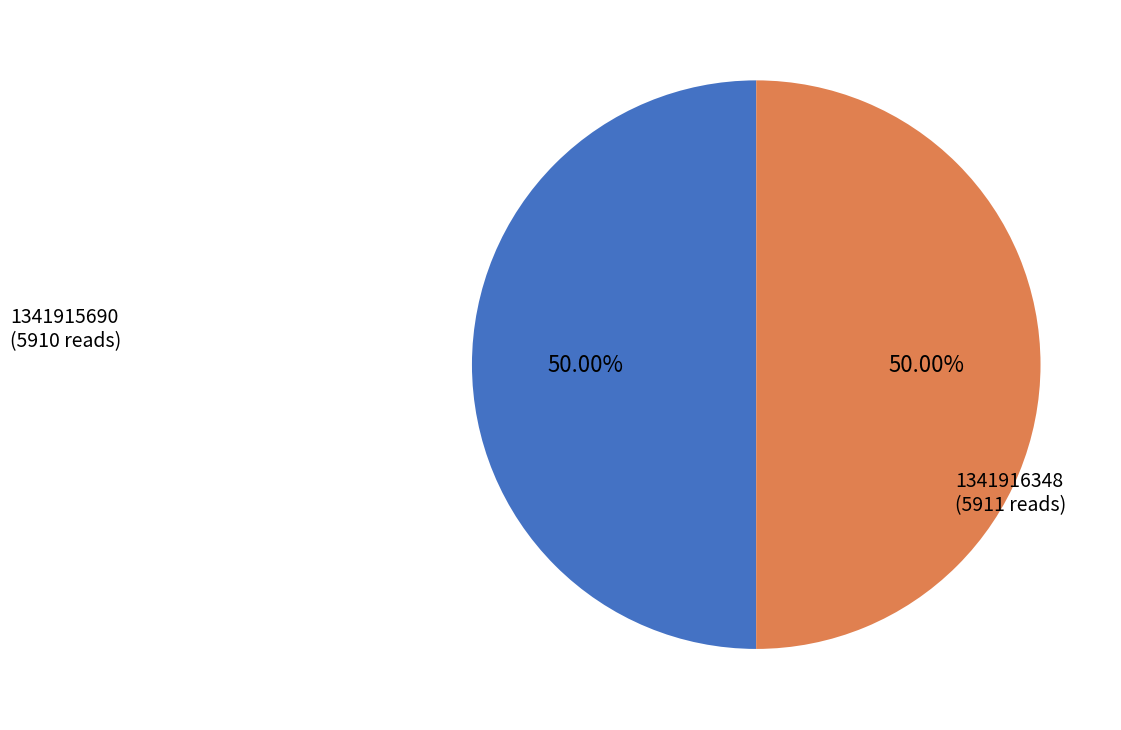

Count the number of slices in the pie.

2